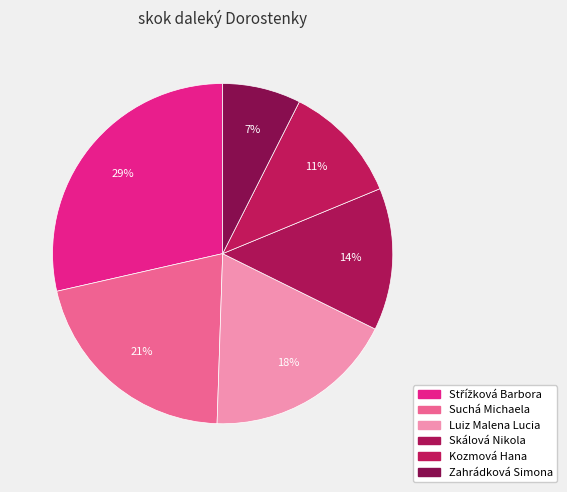

Which slice is the smallest?

Zahrádková Simona